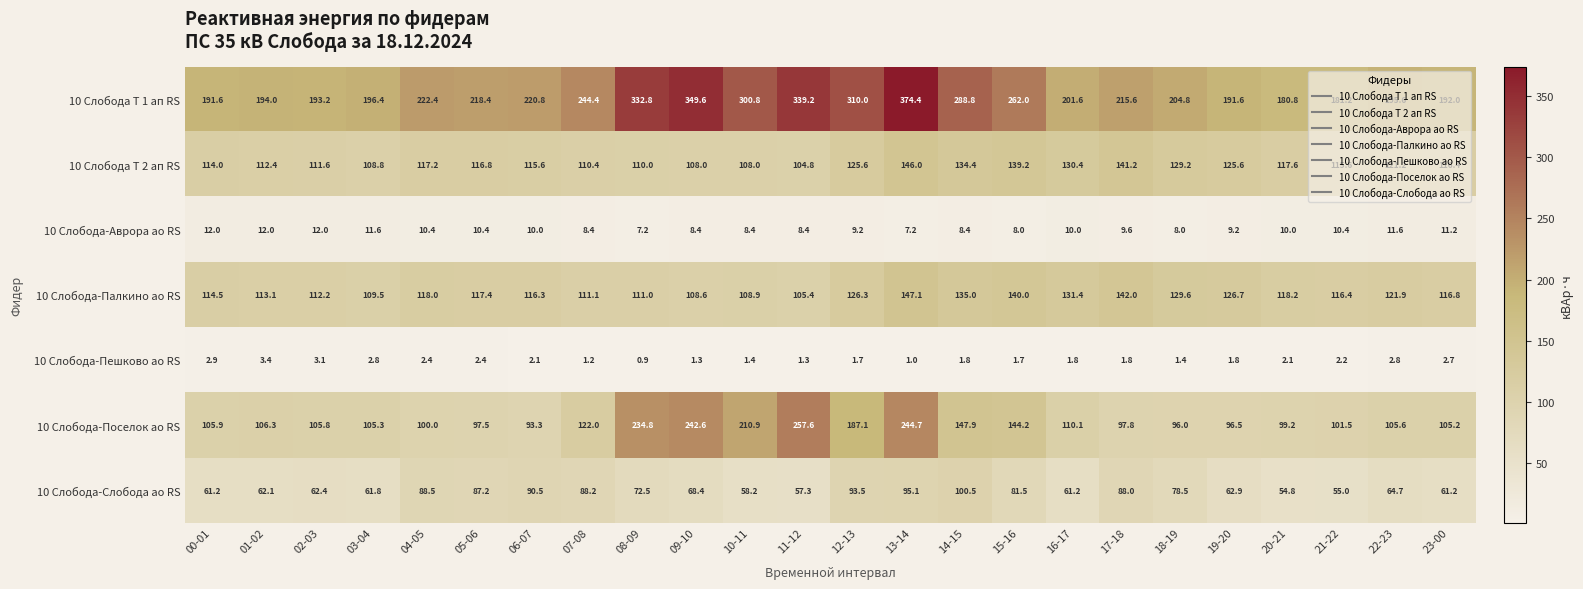

True or false: 10 Слобода Т 1 ап RS has a value of 180.8 at 20-21.

True